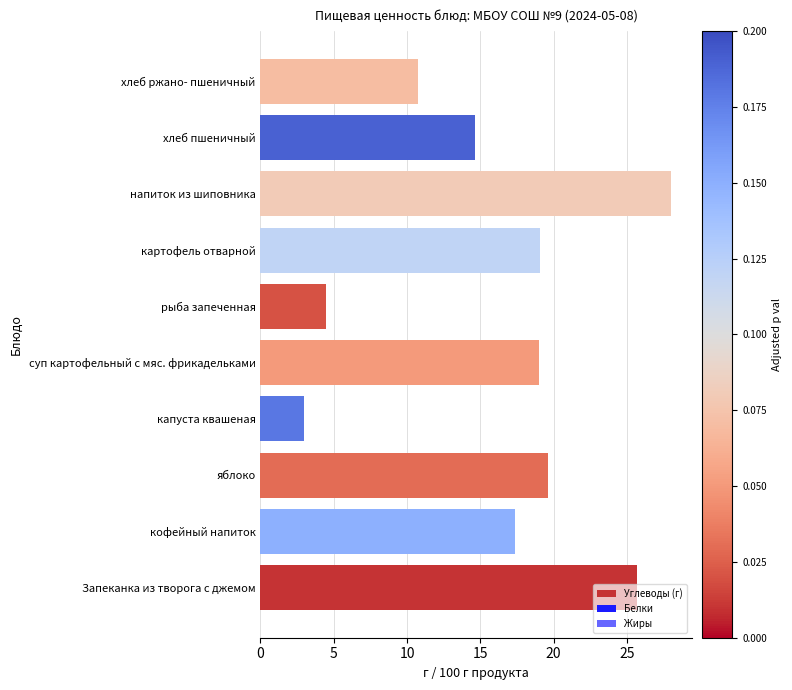

What is the sum of the values at яблоко and хлеб пшеничный?

34.2